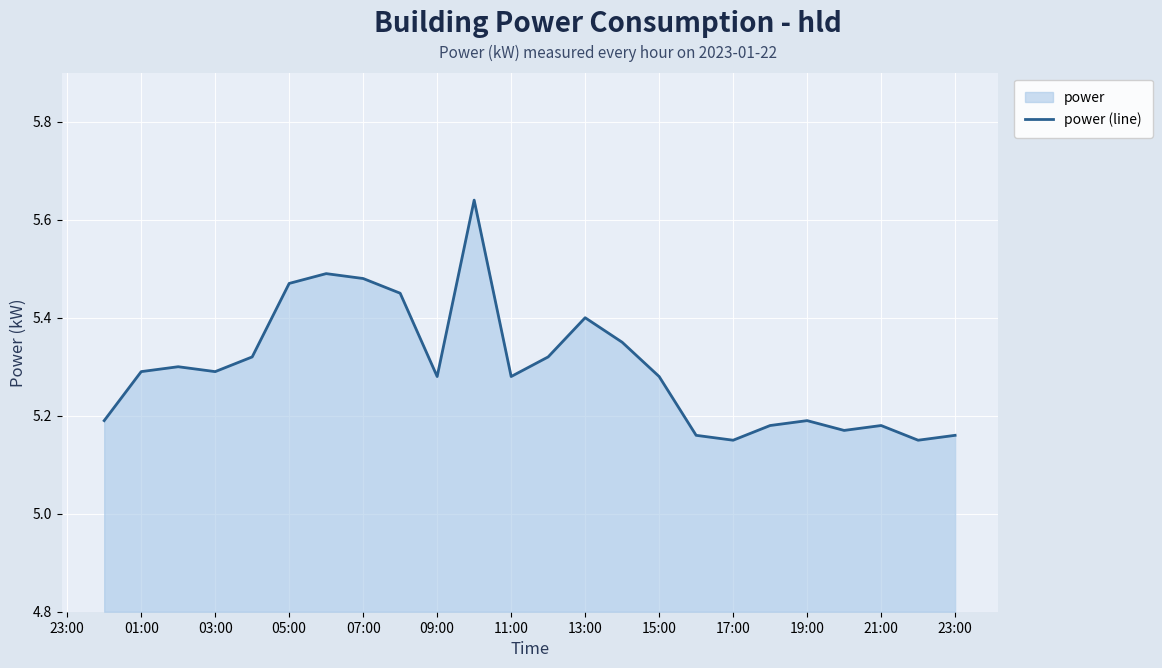

How many interior local valleys (lower than both neighbors) does the data have?

6